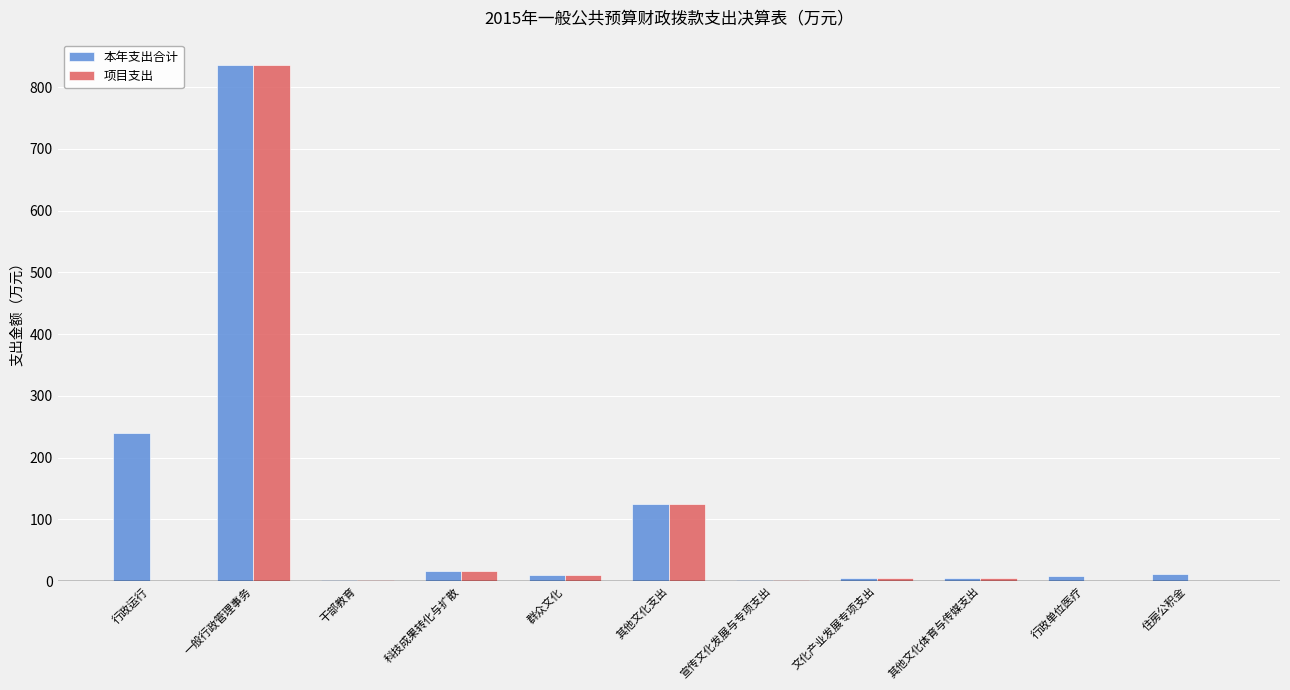

What is the sum of all 本年支出合计 values?

1261.0